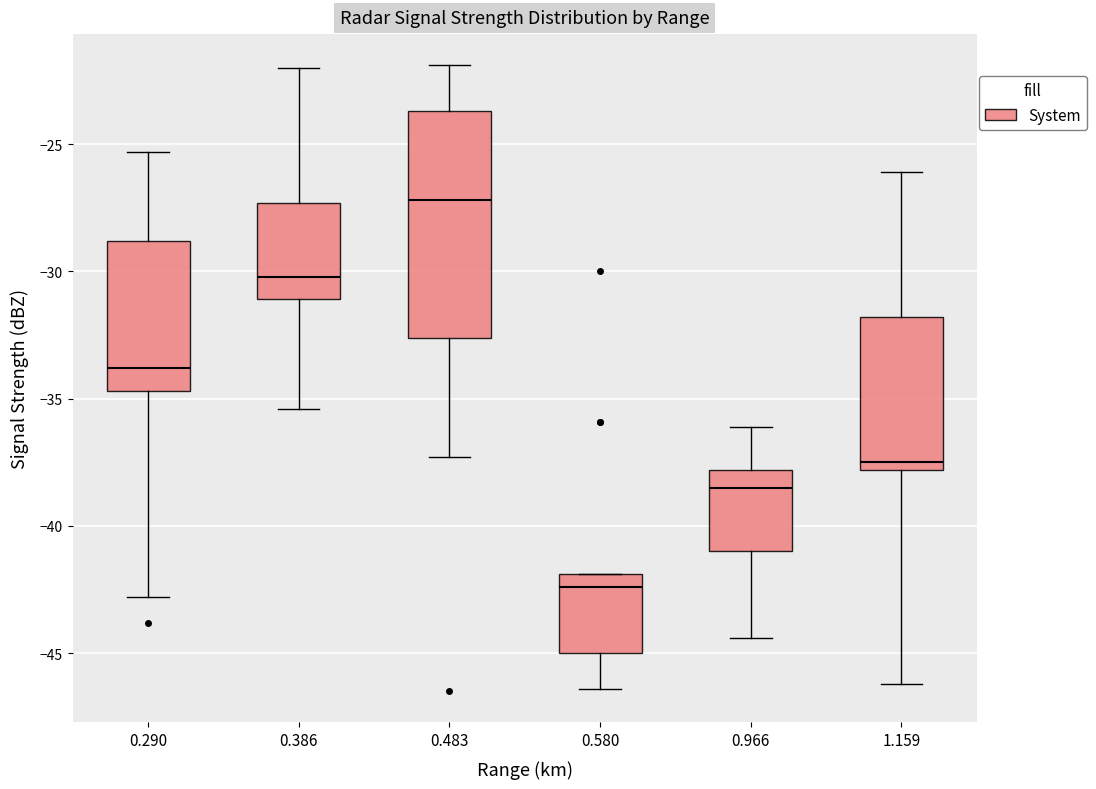

Which box's median line is the lowest?

0.580